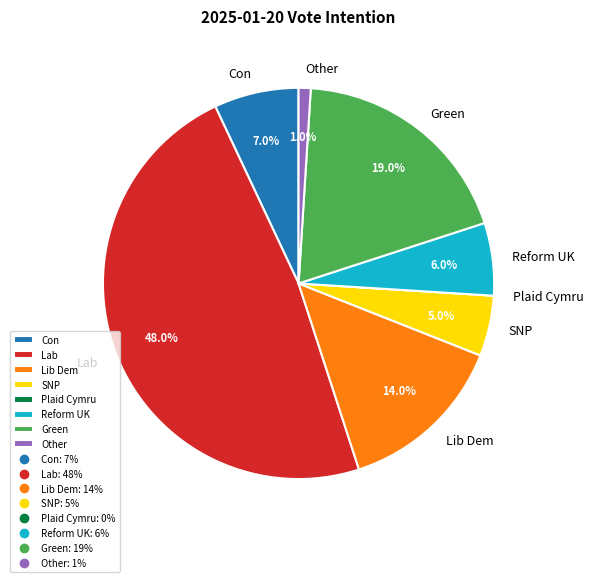

Which category has the biggest portion of the pie?

Lab